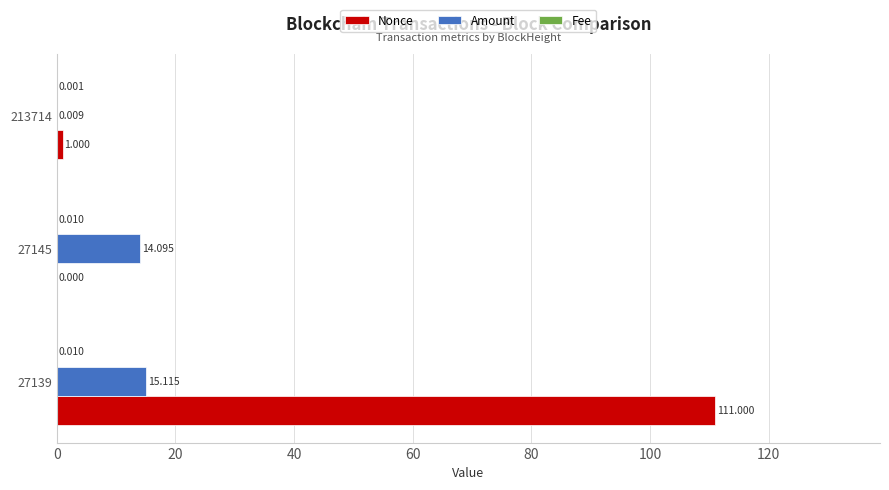

Which series changed the most between 27139 and 27145?

Nonce